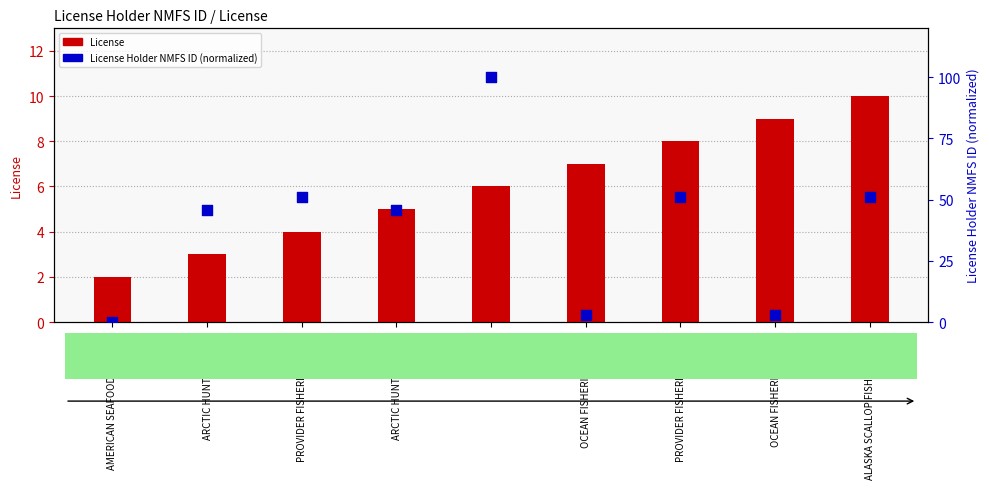

What is the total value across all series at PROVIDER FISHERIES LLC (1)?

55.2